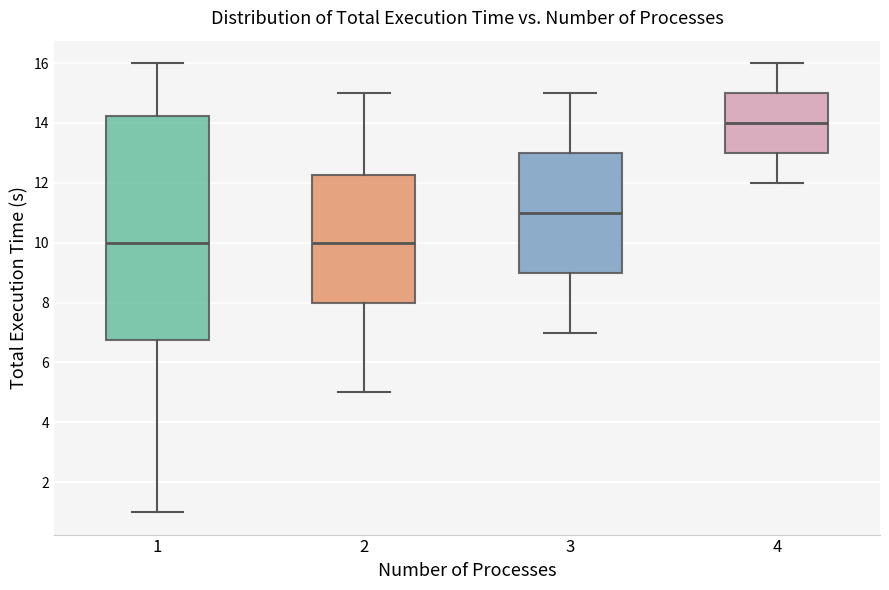

Where does the lower whisker of the box at x = 1 end on the y-axis? The values are not printed on the chart, so give them approximately, as read against the axis.

1.0